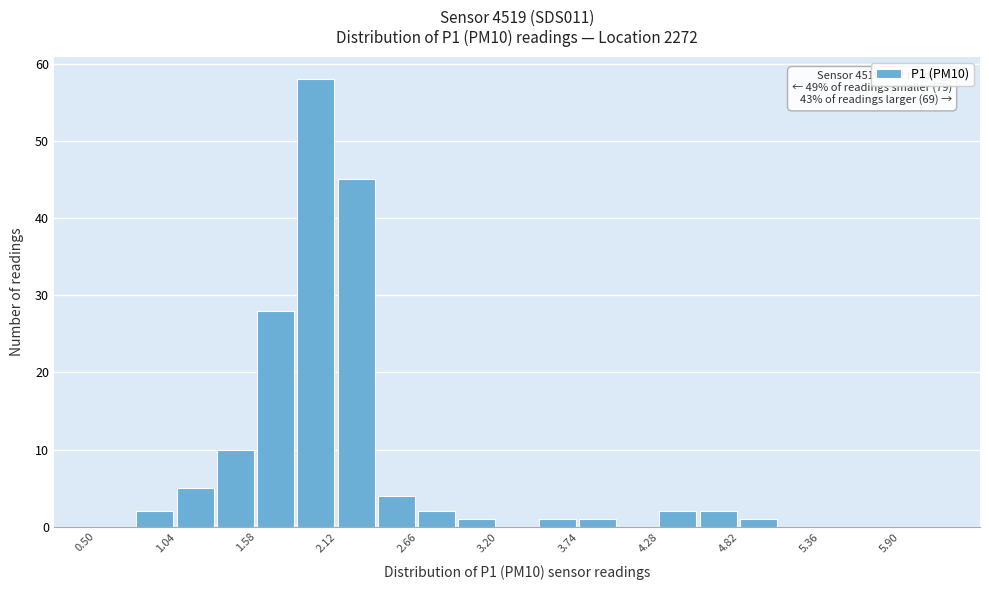

Read against the x-axis, roughly where is the centre of the tallest bar?

2.0